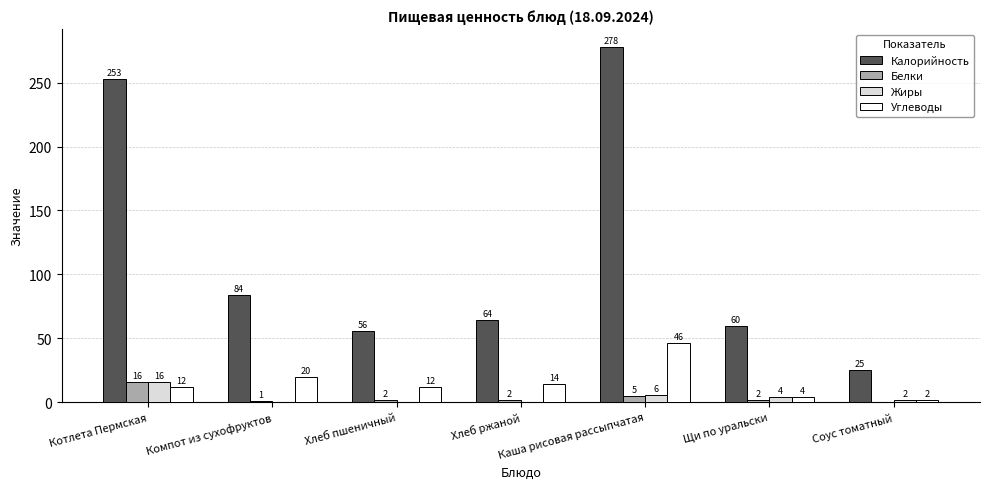

What is the sum of the Калорийность values at Хлеб ржаной and Соус томатный?

89